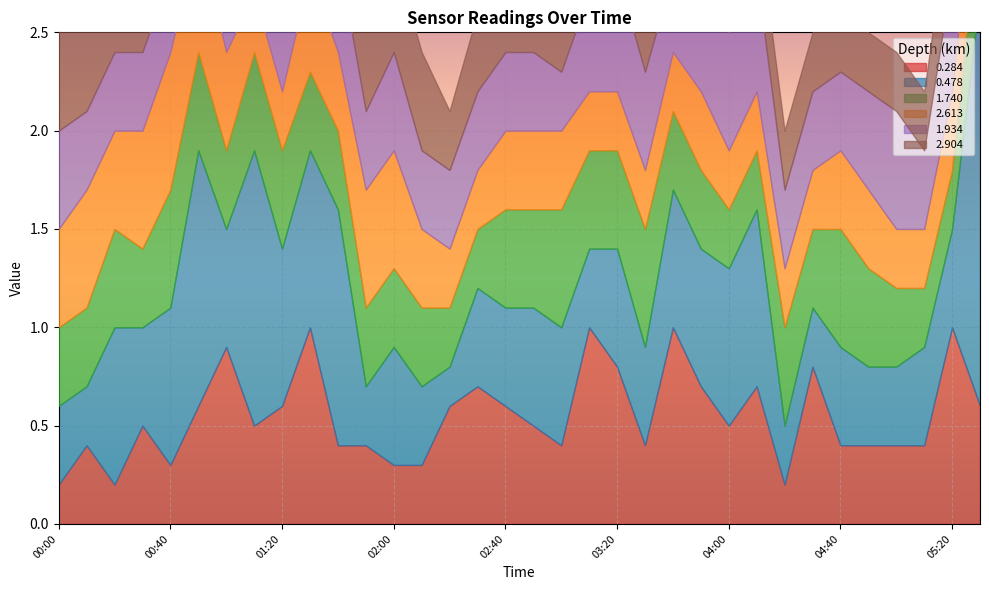

The 2.613 series shows 0.6 at 01:50. True or false?

True